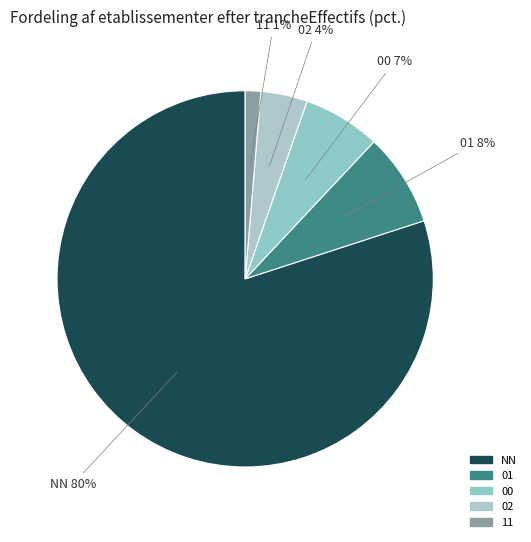

Rank the categories by value from highest to lowest.

NN, 01, 00, 02, 11